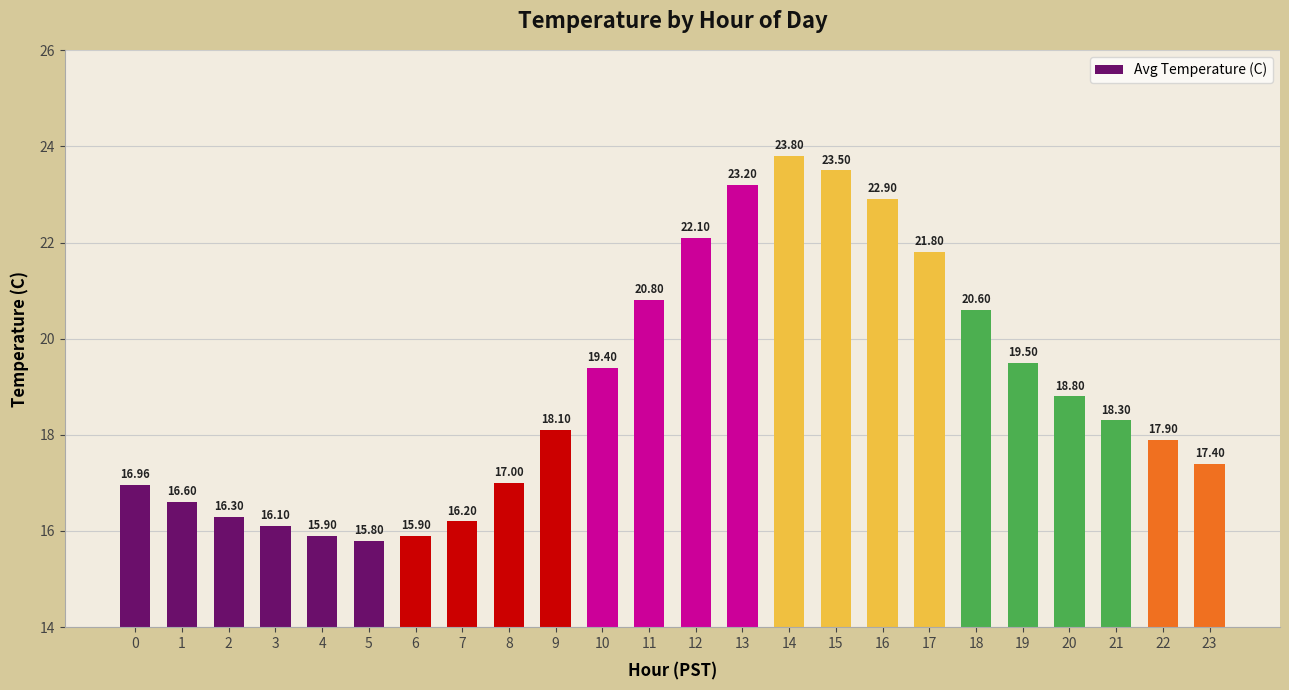

Which category has the lowest value across all series?

5